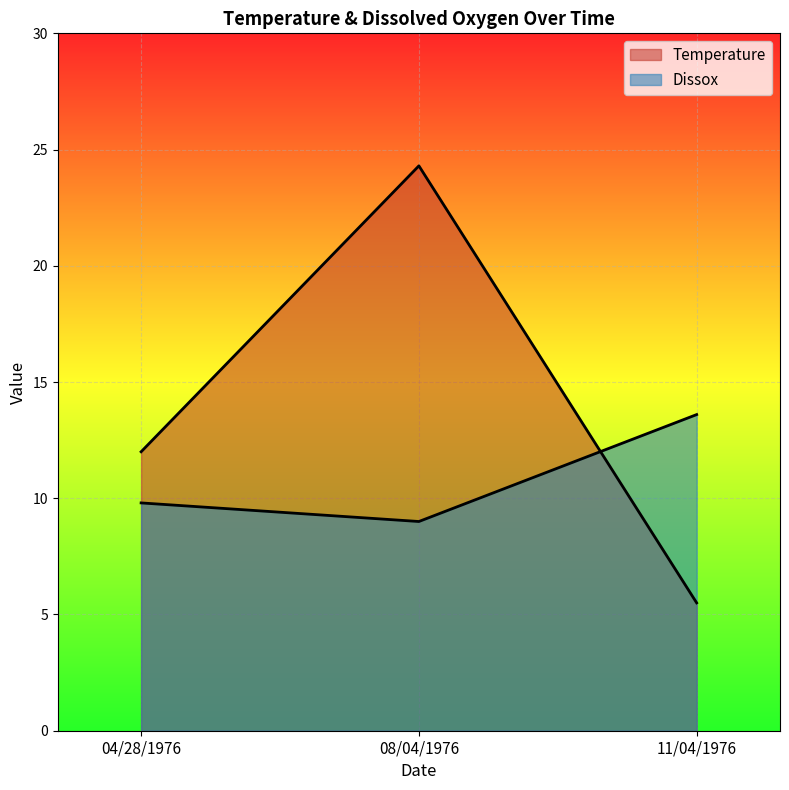

At how many categories does at least one series exceed 12?

2